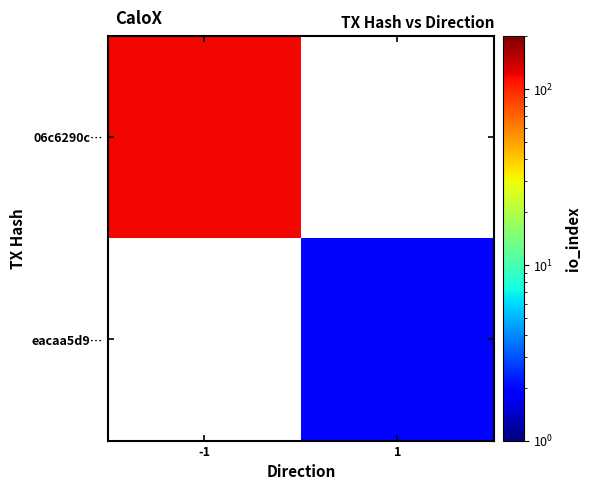

Rank the series by their maximum value, from highest to lowest.

06c6290c…, eacaa5d9…